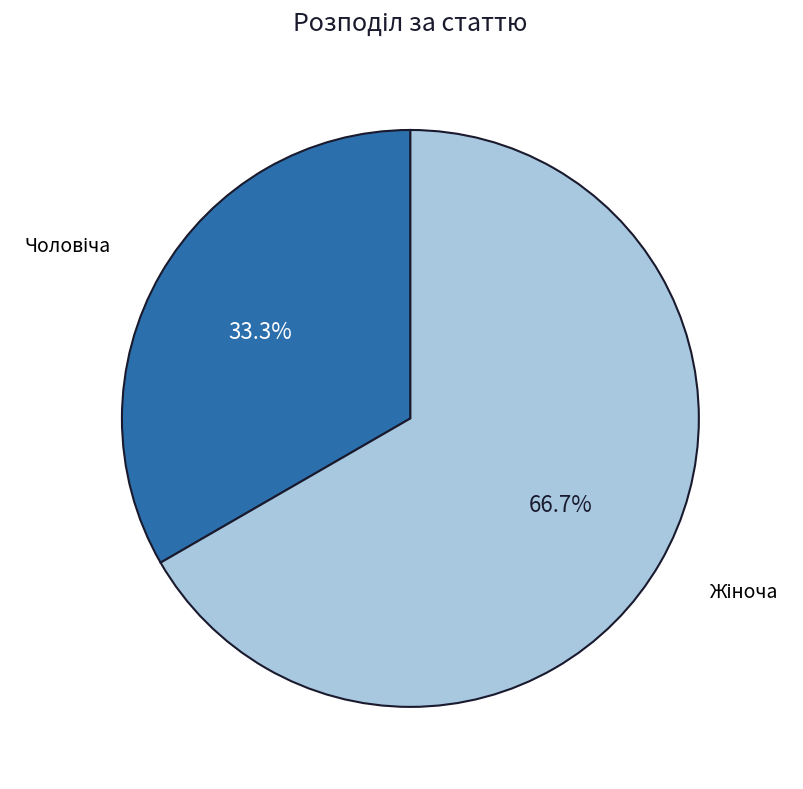

Count the number of slices in the pie.

2